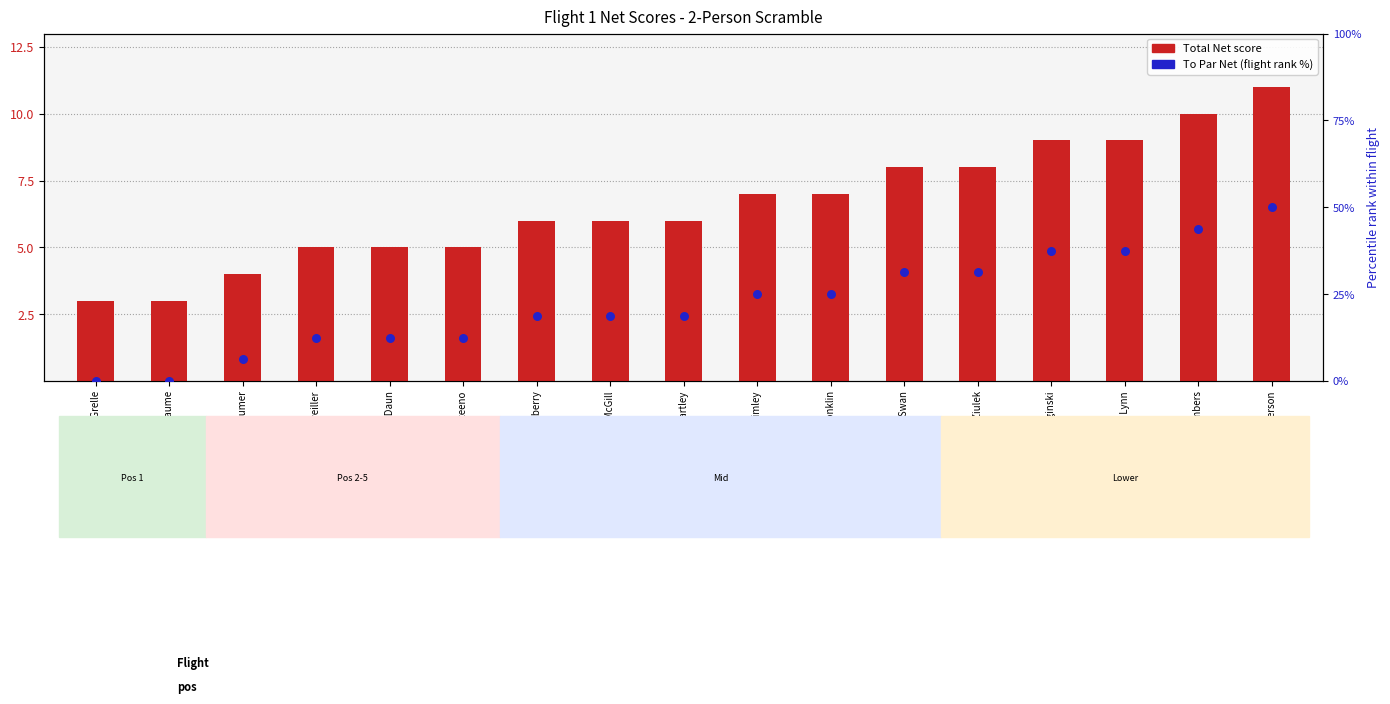

Is the value of Total Net at John Grimley greater than the value of To Par Net (rank) at Lyle Chambers?

No